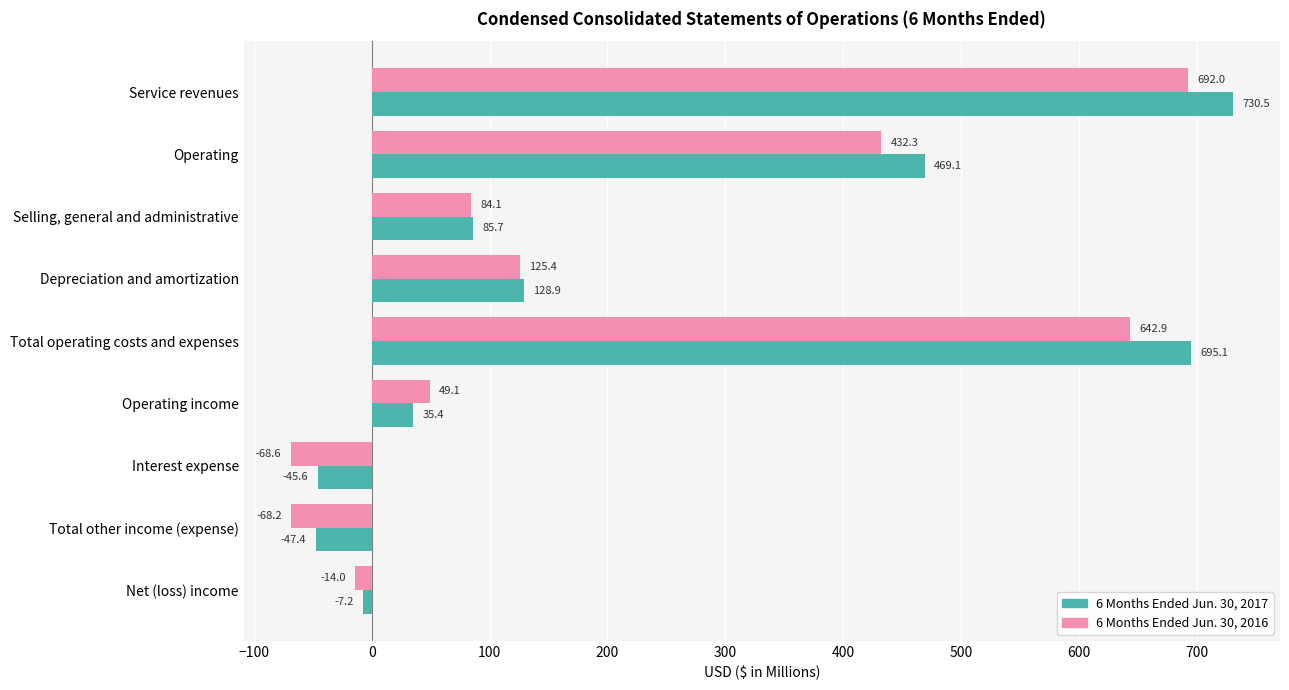

What is the spread (max minus min) of values at Total operating costs and expenses?

52.2